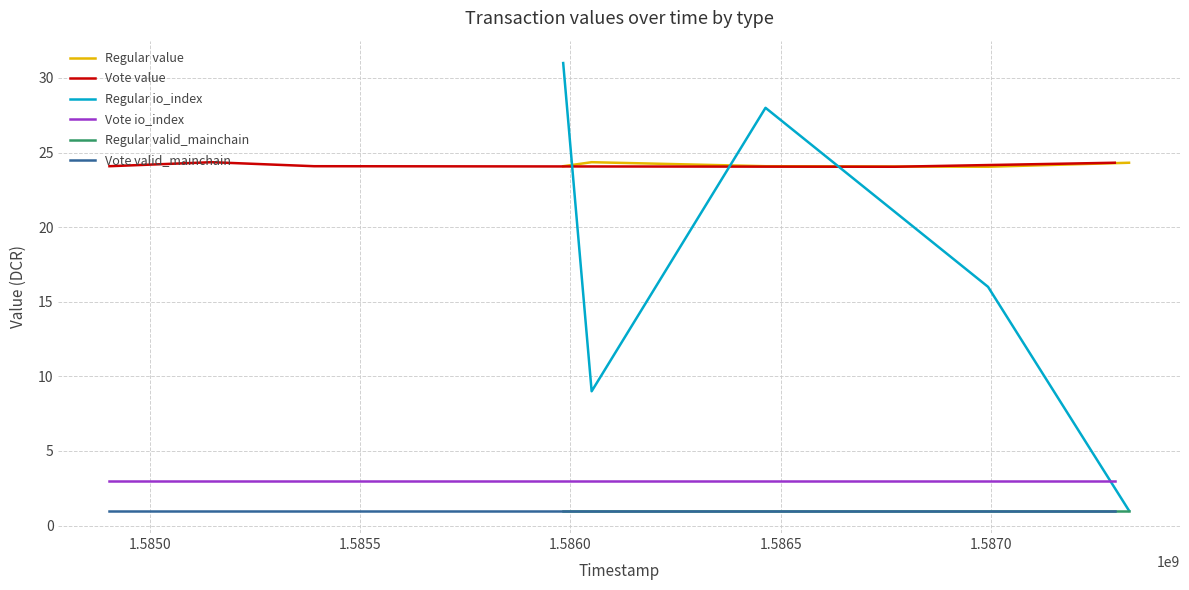

Which series has the largest total across all categories?

Regular value